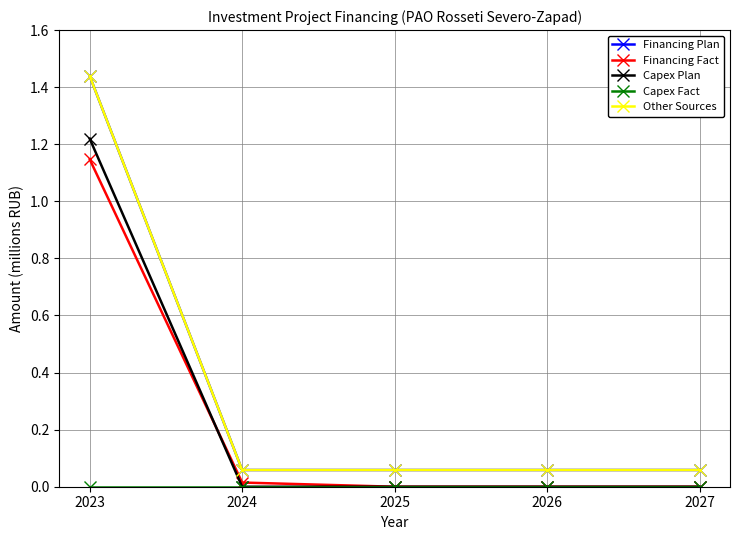

List the series in order of their peak value, lowest first.

Capex Fact, Financing Fact, Capex Plan, Financing Plan, Other Sources